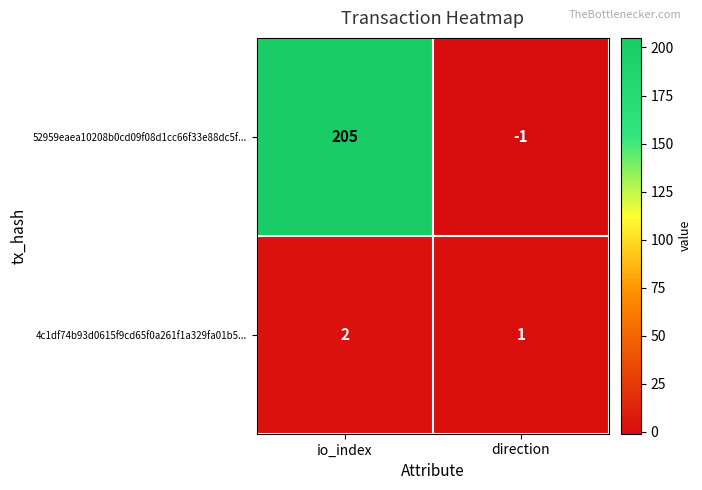

What is the sum of the 52959eaea10208b0cd09f08d1cc66f33e88dc5f... values at direction and io_index?

204